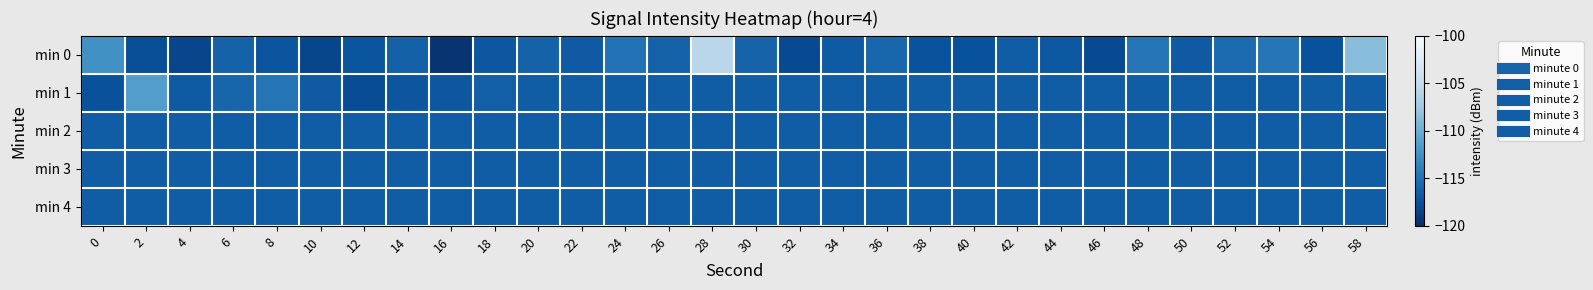

Which has a higher value, 32 or 44?

44